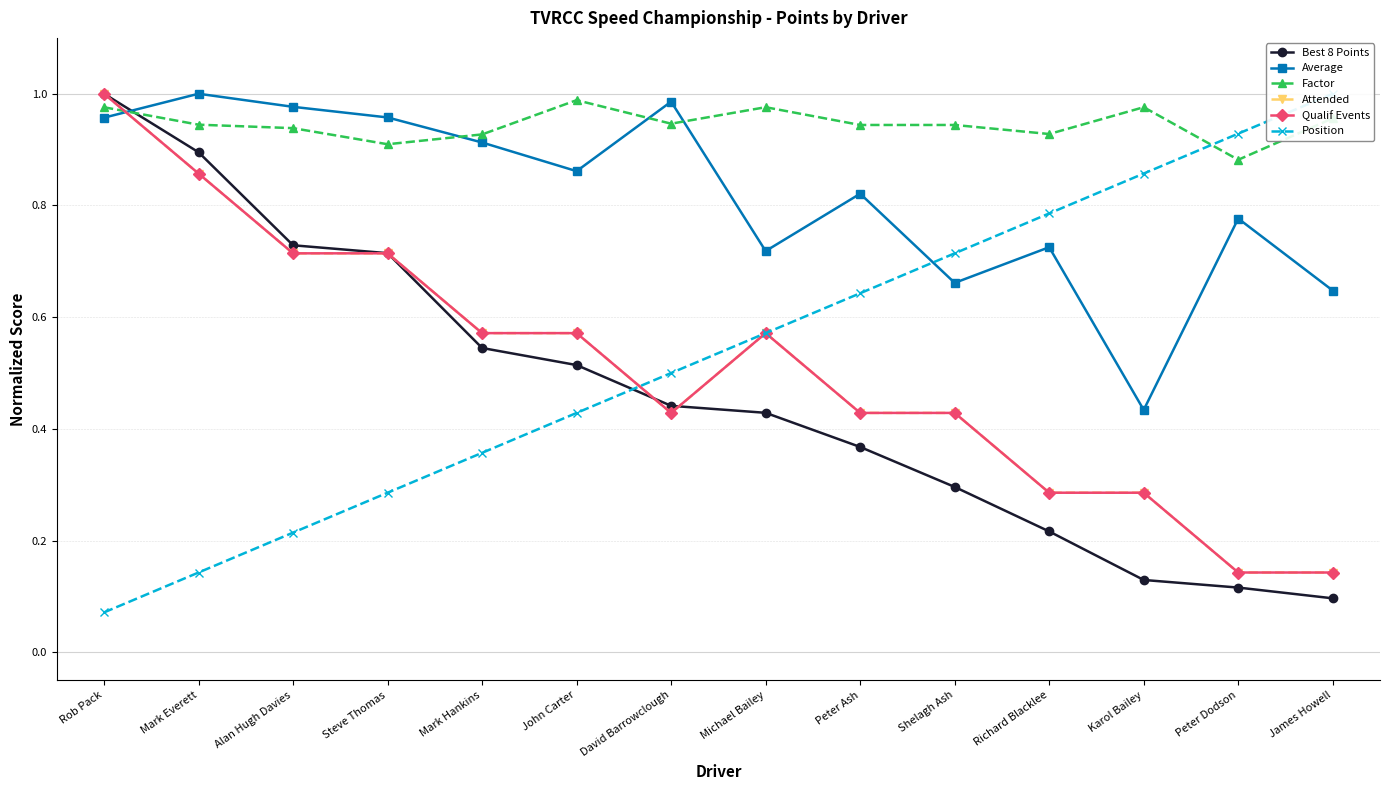

What is the difference between the second highest and second lowest values in the Qualif Events series?

0.7